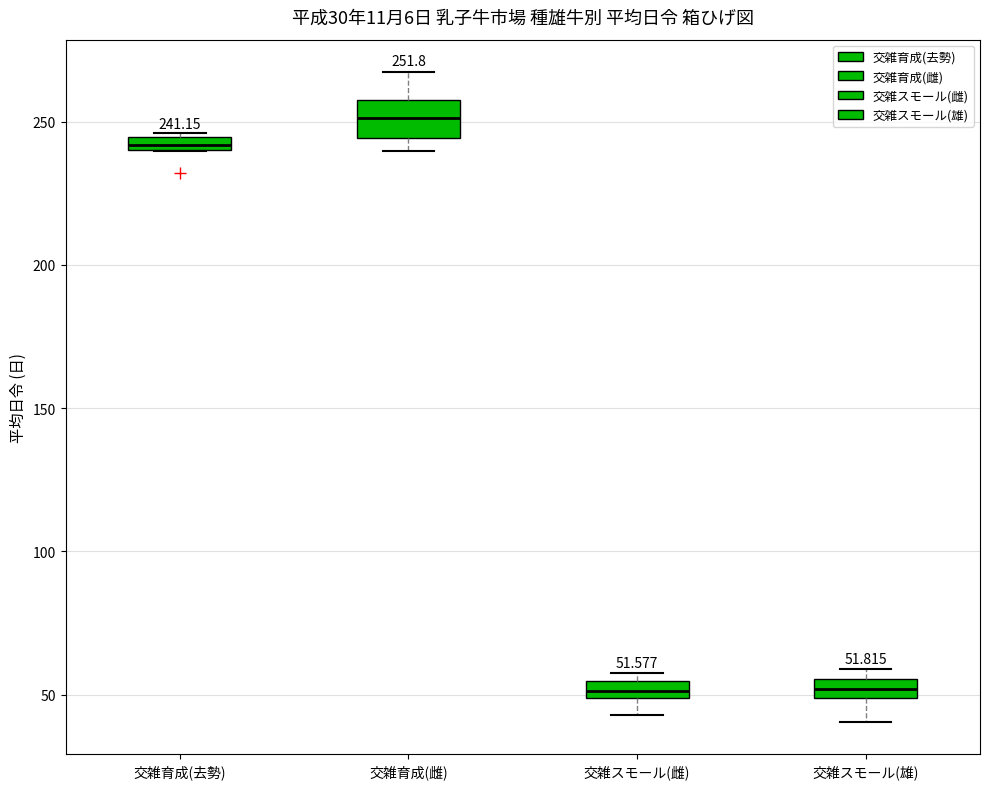

Which box's median line is the highest?

交雑育成(雌)